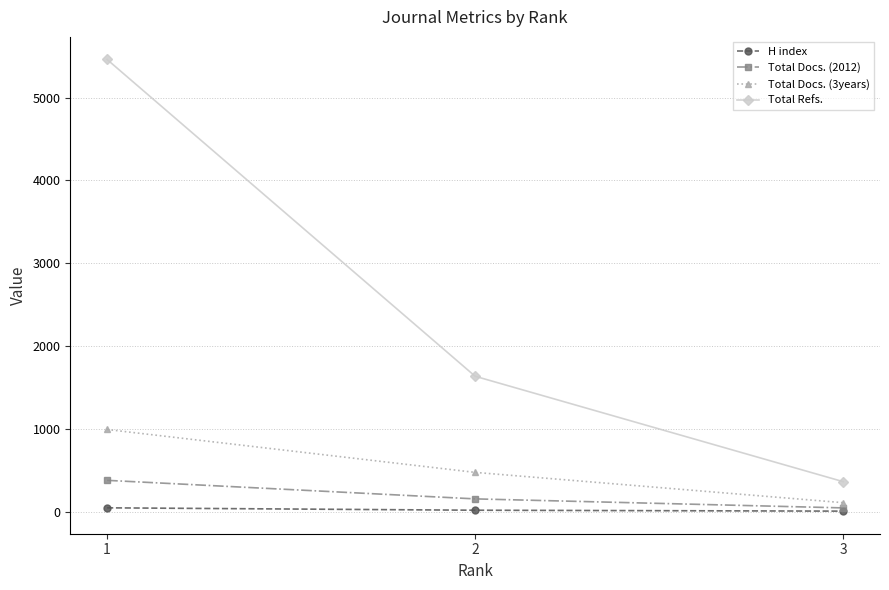

What is the average value of the Total Docs. (3years) series?

525